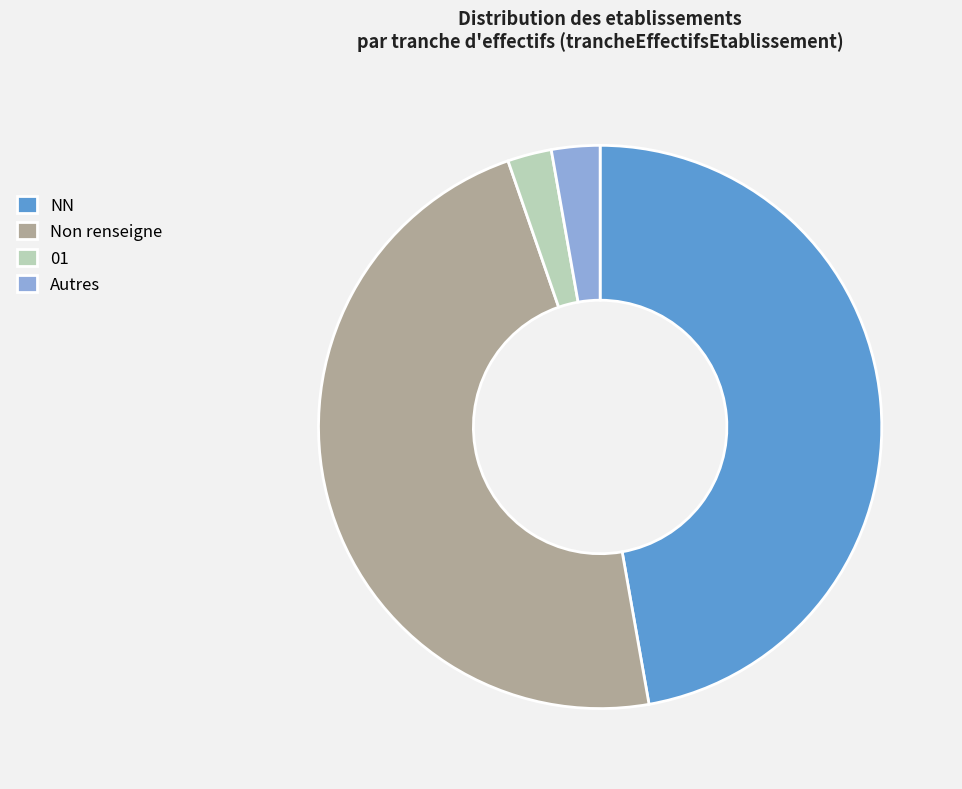

Does Autres account for over 50% of the chart?

No